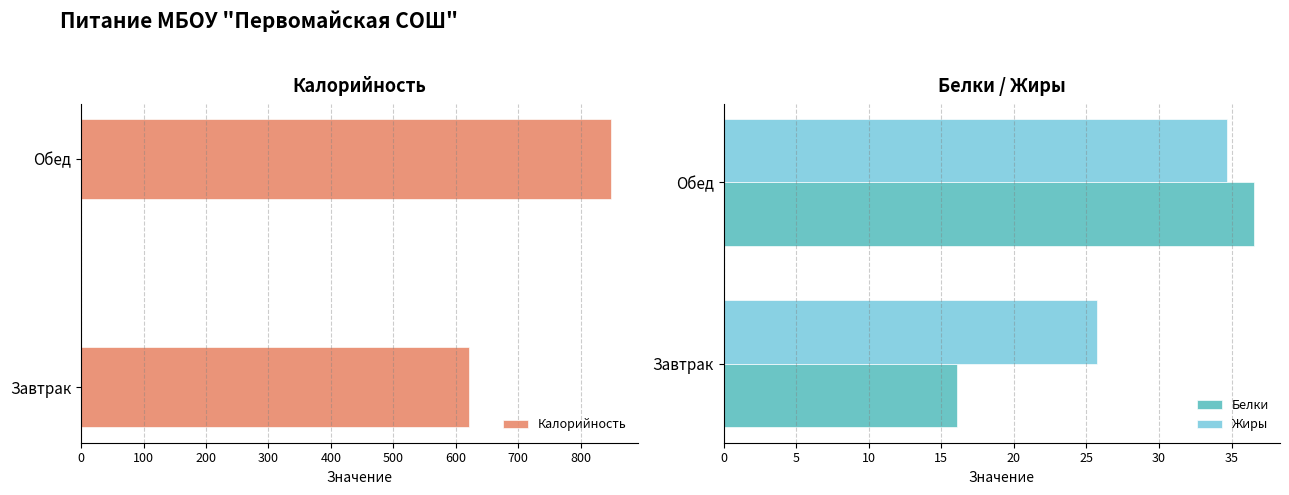

List the labels in order of Белки value, smallest first.

Завтрак, Обед